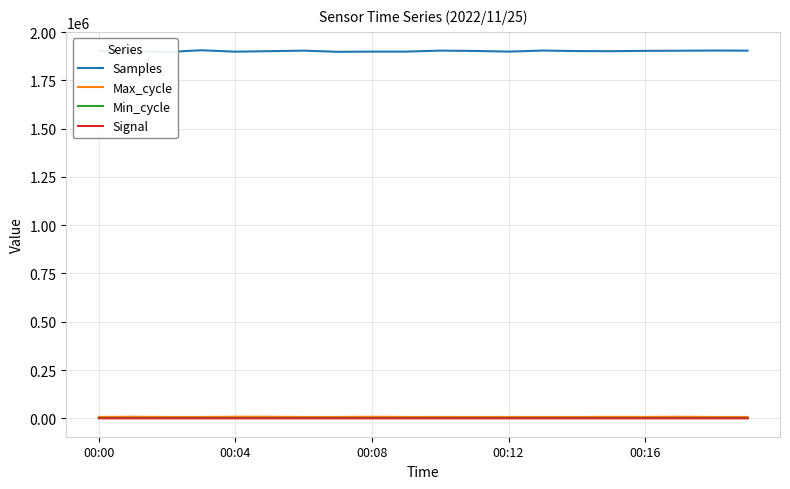

What is the label of the 12th point from the right?

00:08